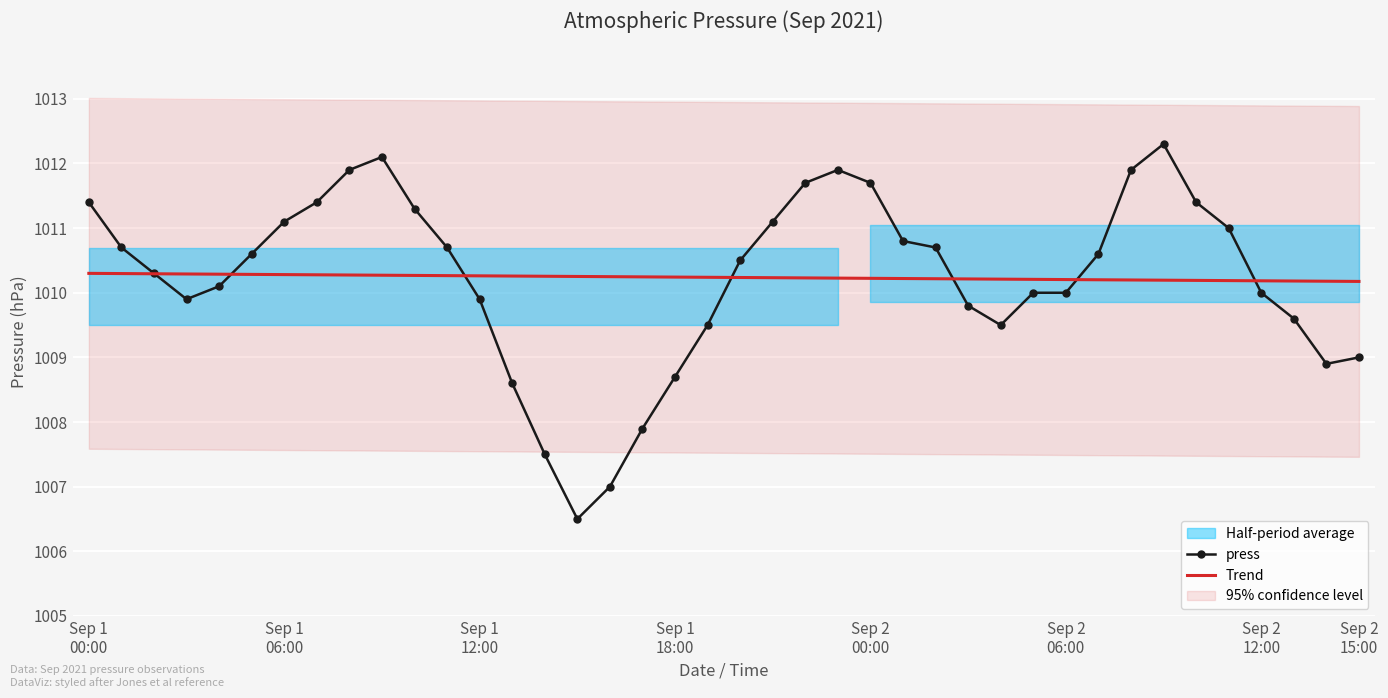

True or false: press and Trend cross at least once.

True